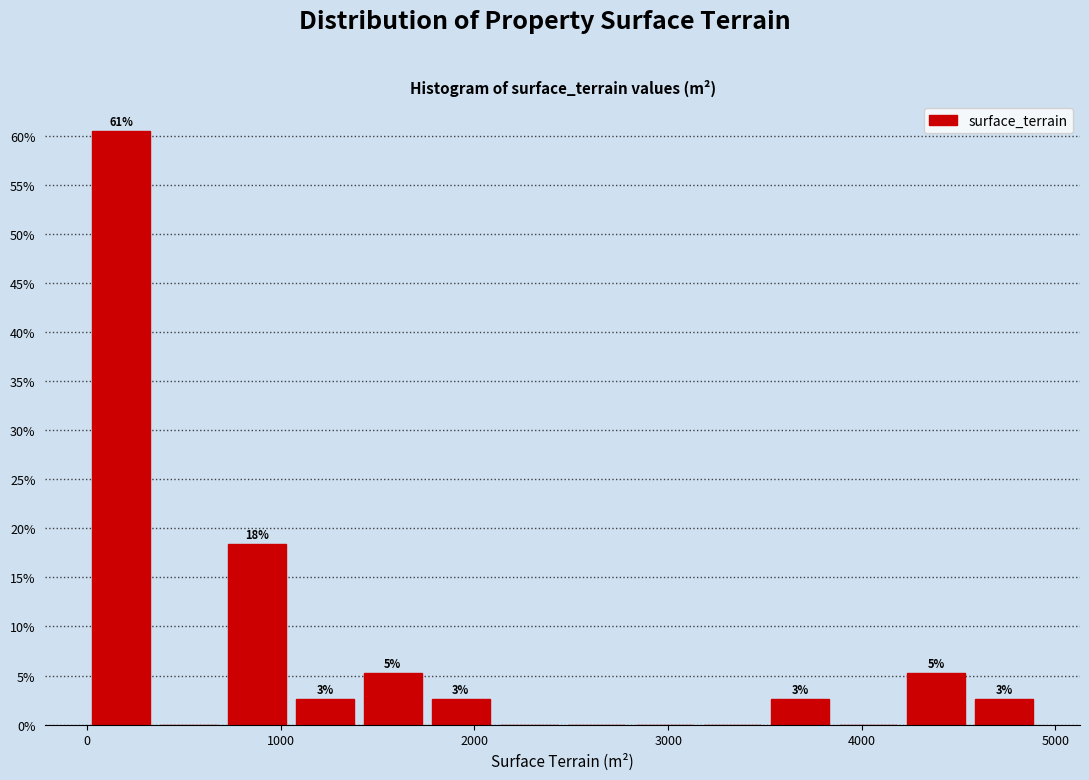

Around what value on the x-axis is the tallest bar? Give the approximate position of its centre, as read against the axis.

200